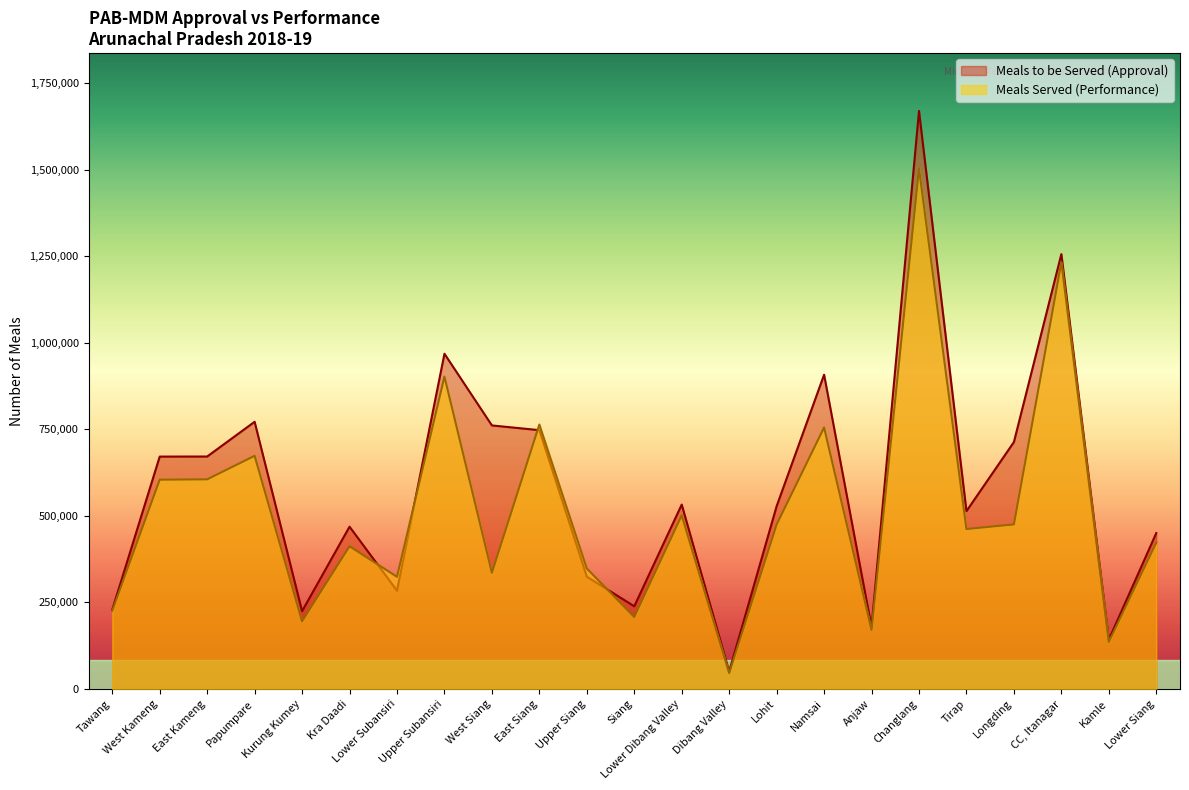

Read the Meals Served (Performance) value at Papumpare.

673200